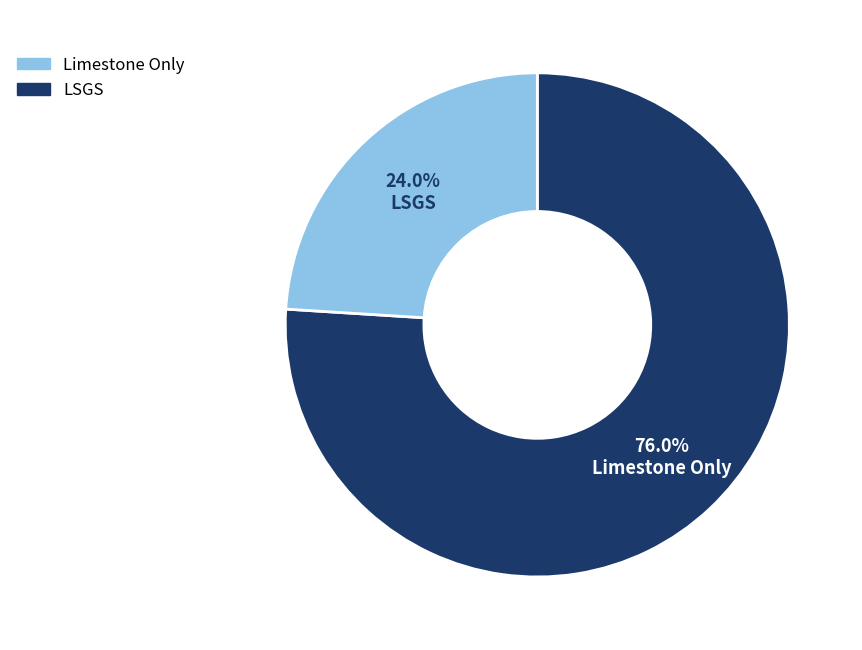

How much of the chart is everything except LSGS?

76.0%